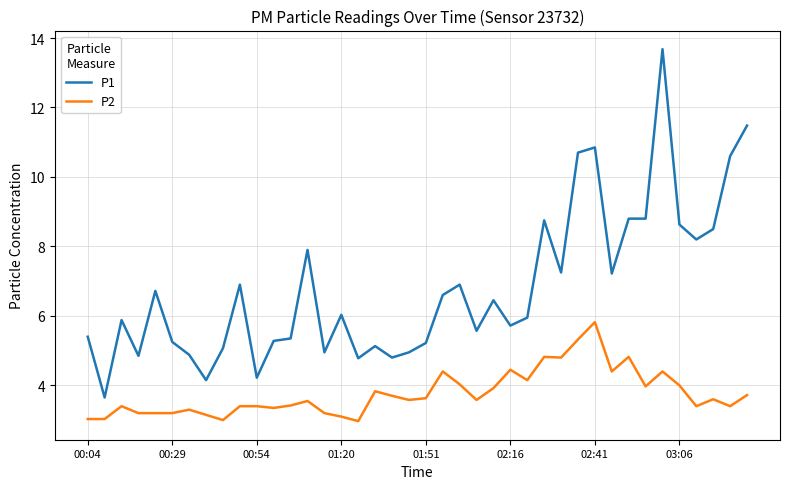

Which series has the largest range (max minus min)?

P1